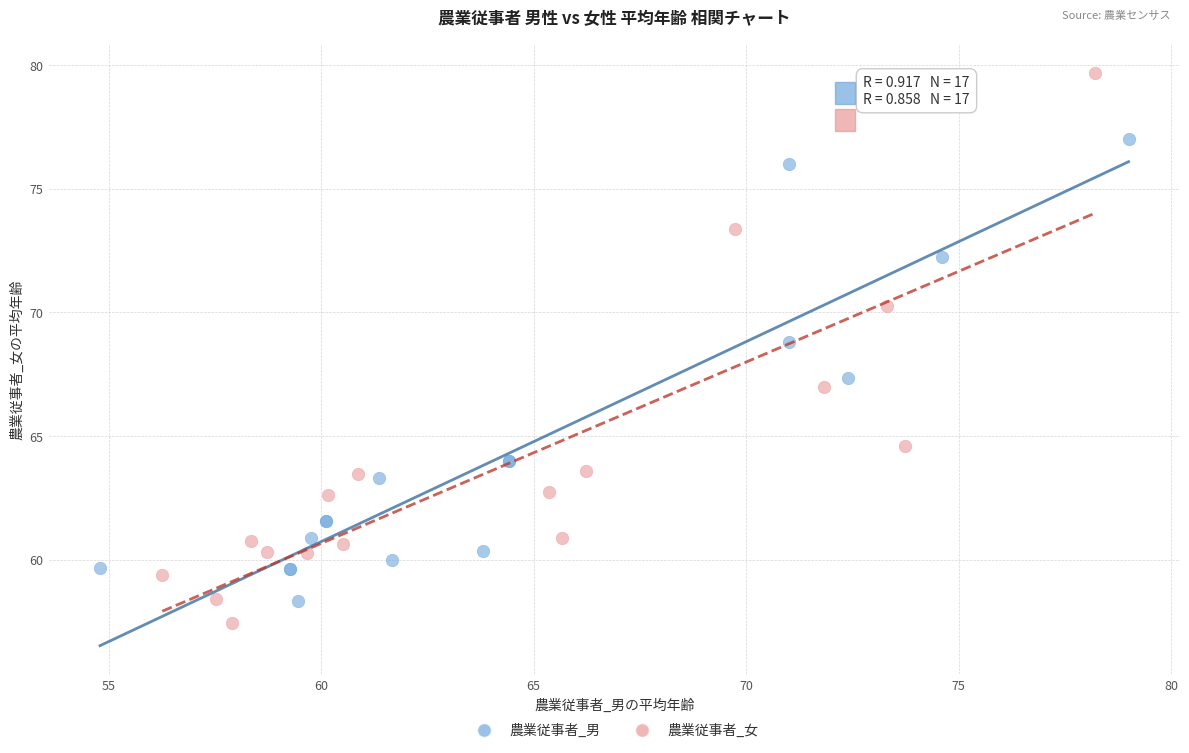

Which series reaches the maximum Y coordinate?

農業従事者_女